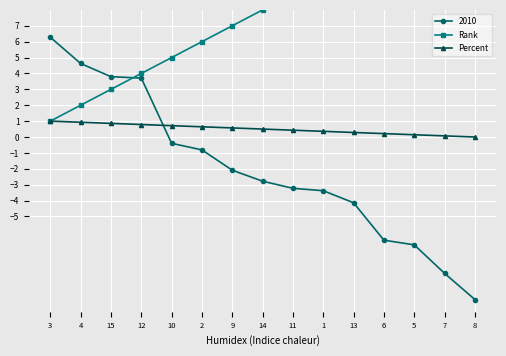

What is the approximate value of Percent at 12?

0.8